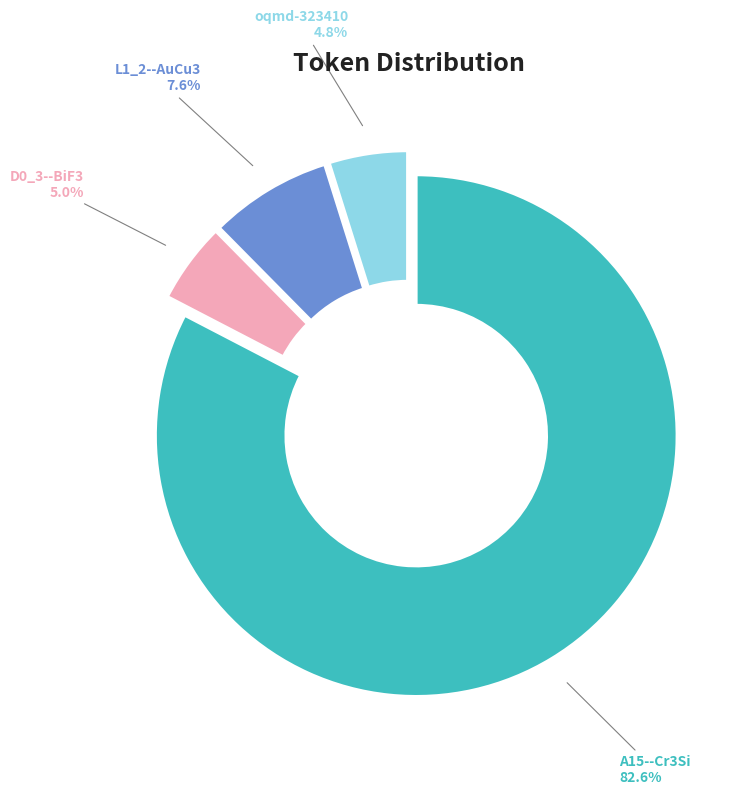

The L1_2--AuCu3 slice represents 8% of the pie. True or false?

True